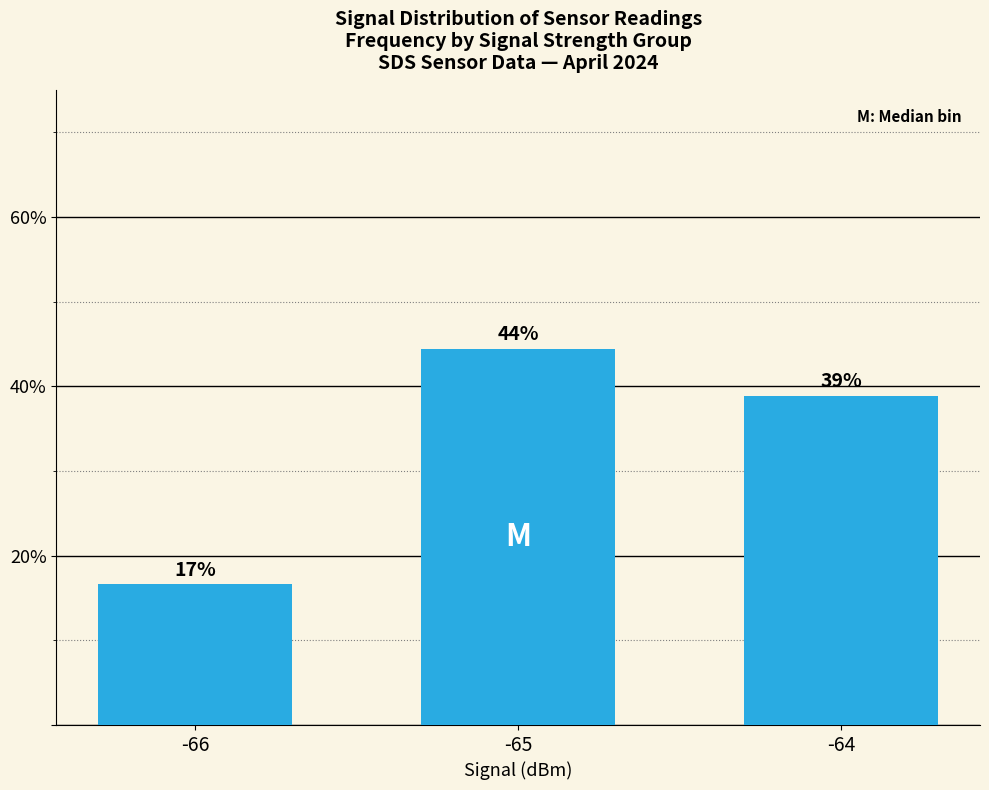

The value at -66 is 6.5. True or false?

False